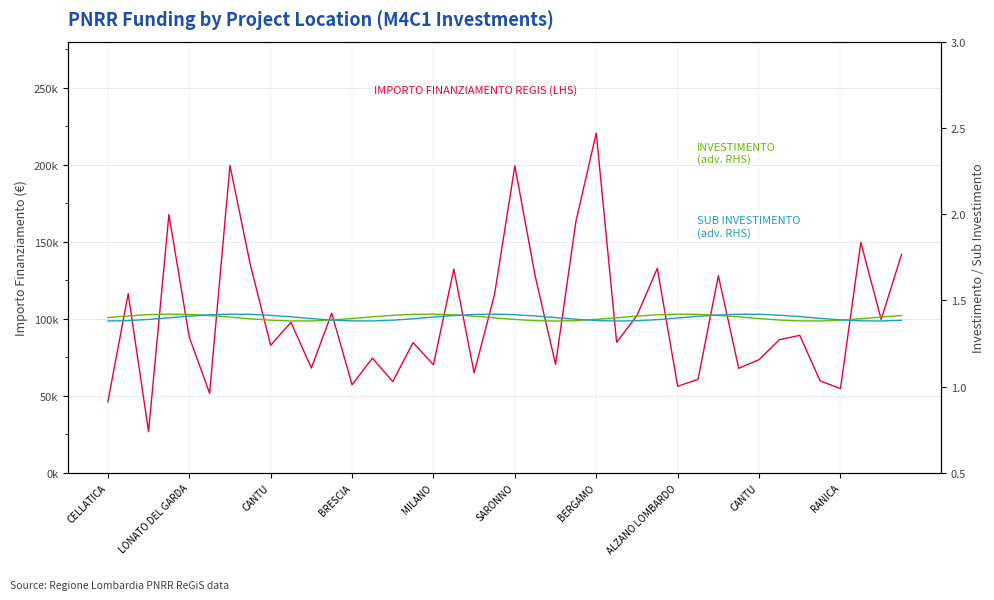

At which category is the sum across all series the highest?

BERGAMO